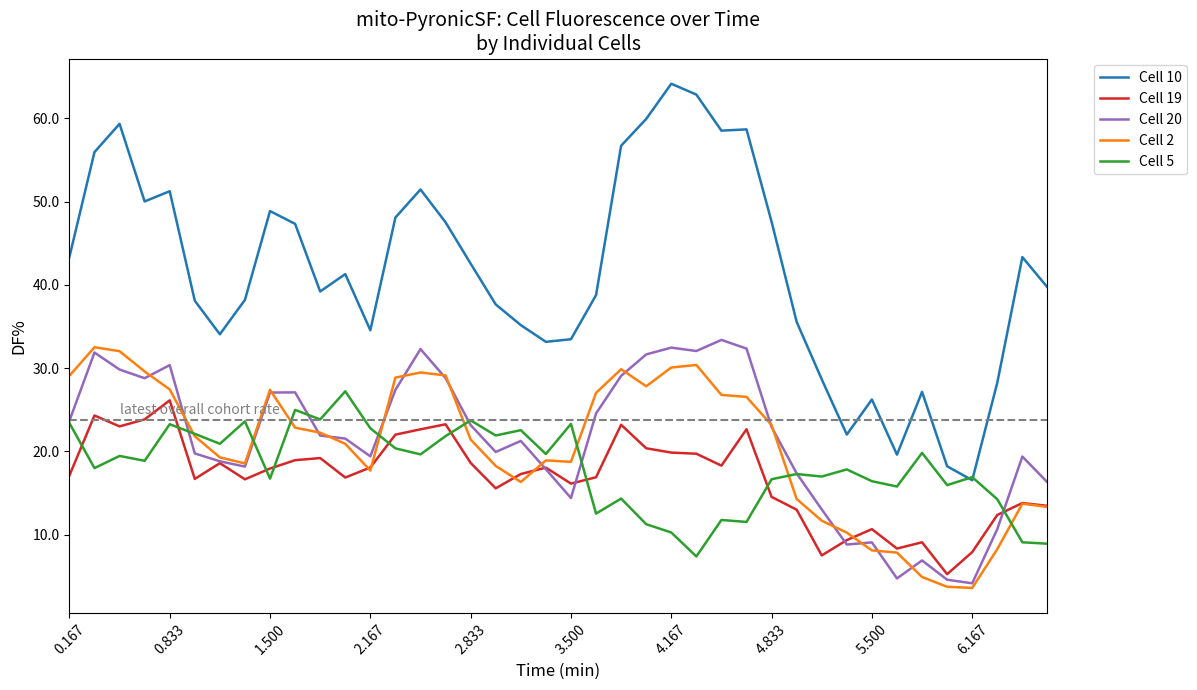

Which series has the largest total across all categories?

Cell 10